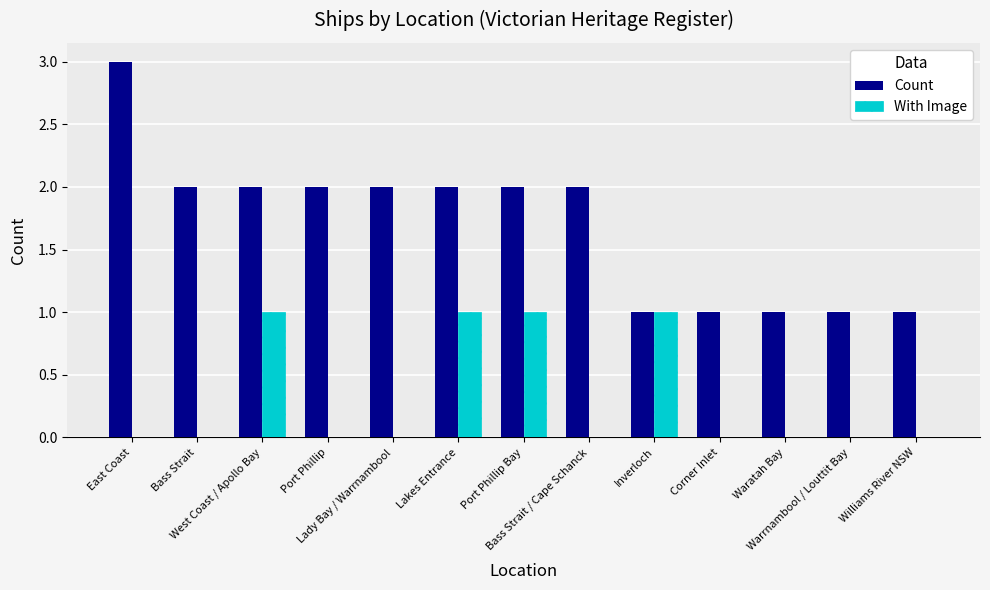

Which series has the largest total across all categories?

Count